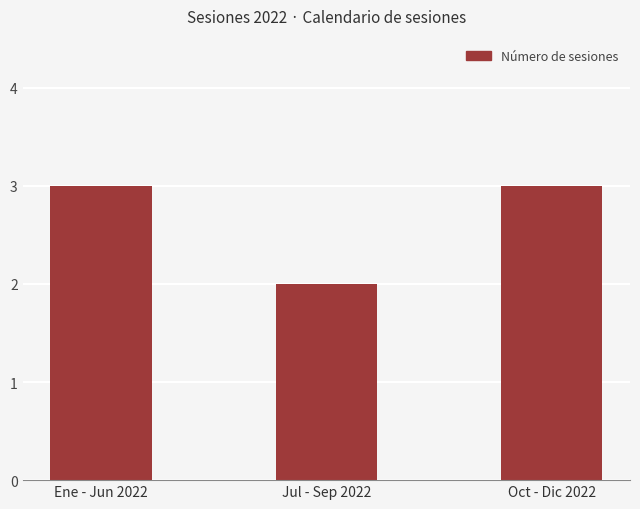

What position from the right is Ene - Jun 2022?

3